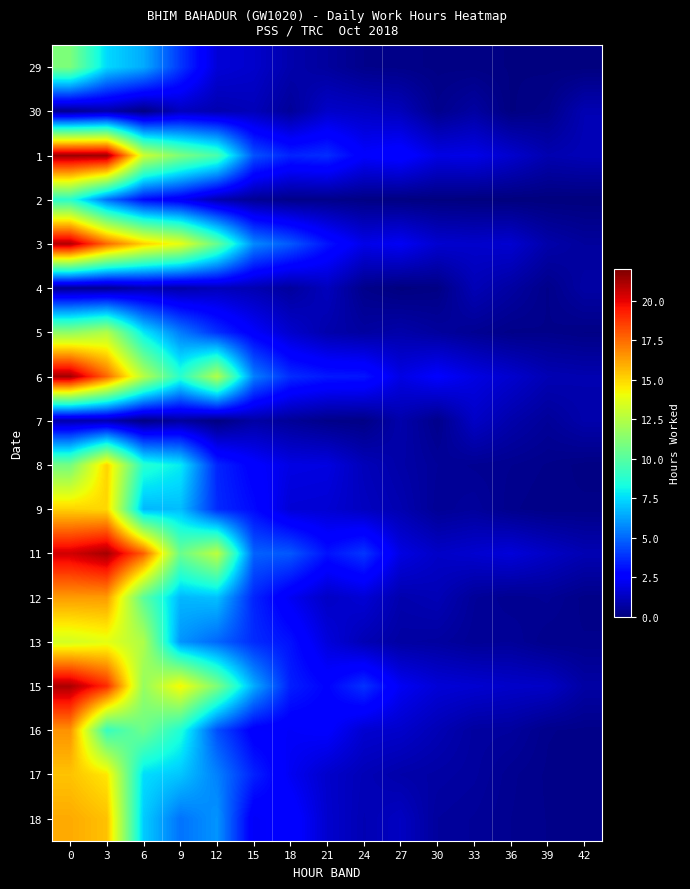

Which series has the largest total across all categories?

11